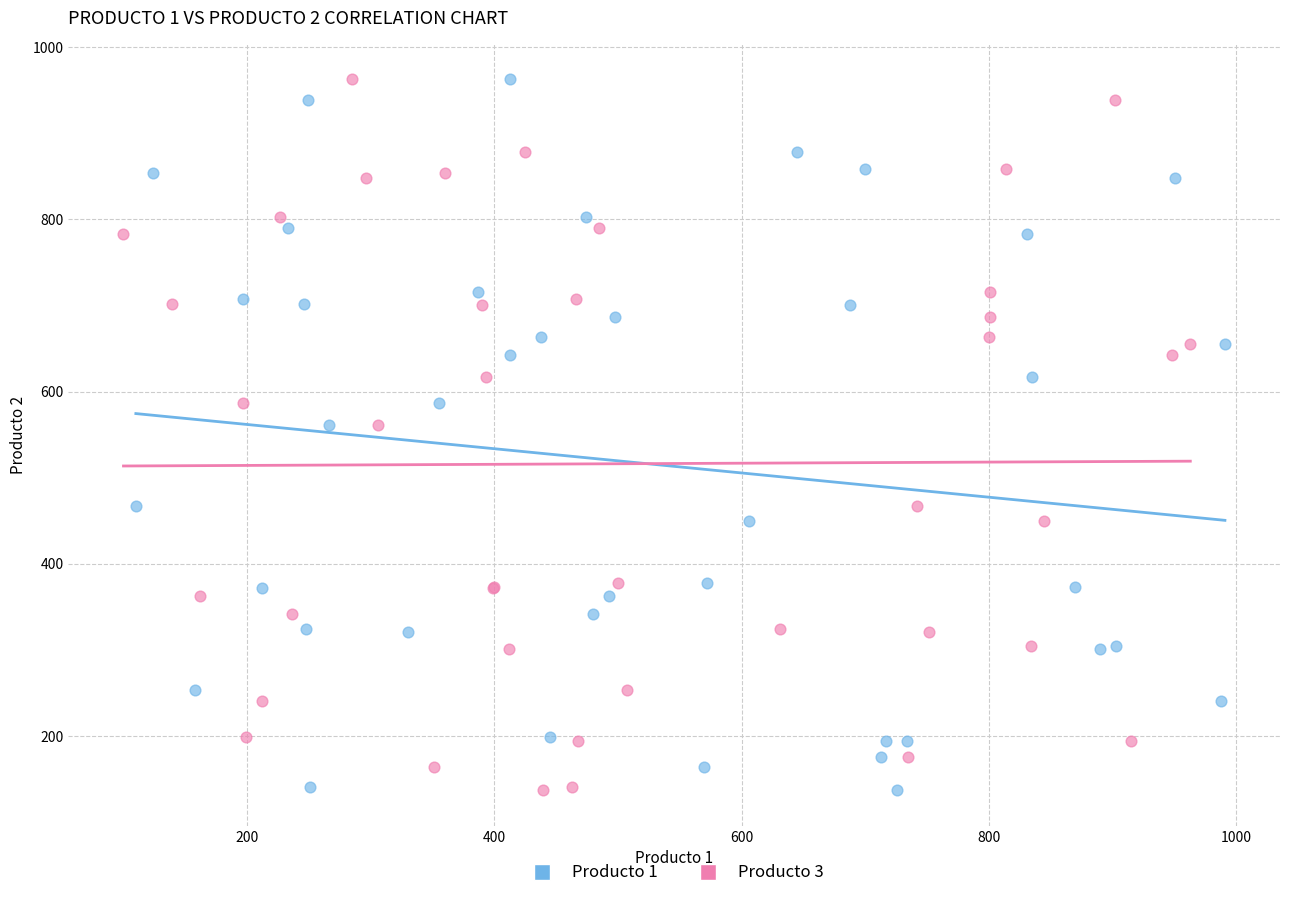

What are all the series names shown in the legend?

Producto 1, Producto 3